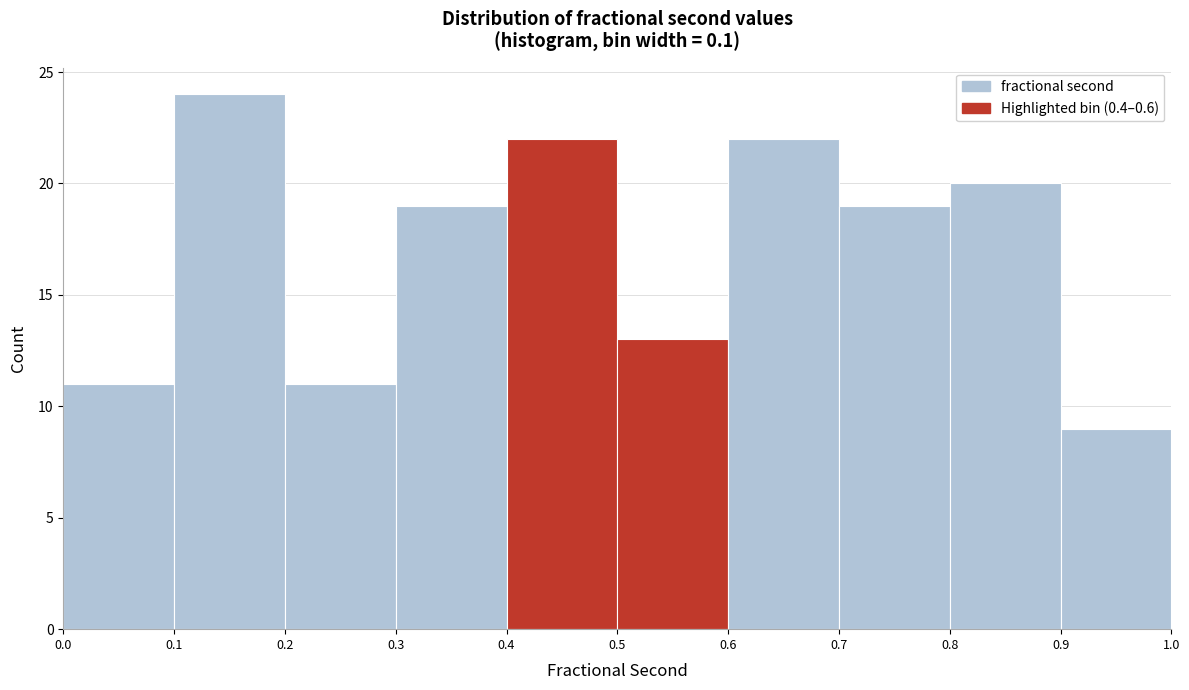

Reading left to right, list every bar in this chart as the range it spans on the x-axis followed by its height. The values are not printed on the chart, so give them approximately, as read against the axis.

0.0 to 0.1: 11
0.1 to 0.2: 24
0.2 to 0.3: 11
0.3 to 0.4: 19
0.4 to 0.5: 22
0.5 to 0.6: 13
0.6 to 0.7: 22
0.7 to 0.8: 19
0.8 to 0.9: 20
0.9 to 1.0: 9